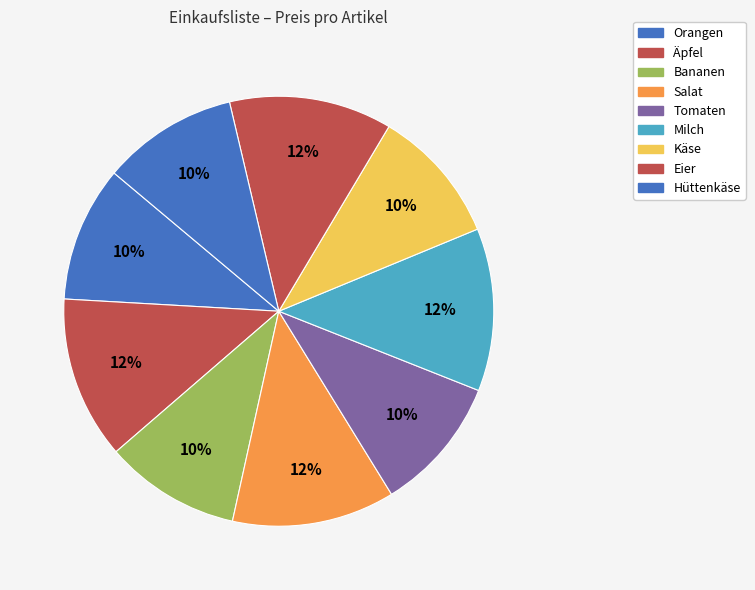

To the nearest percent, what percentage of the pie is Tomaten?

10%